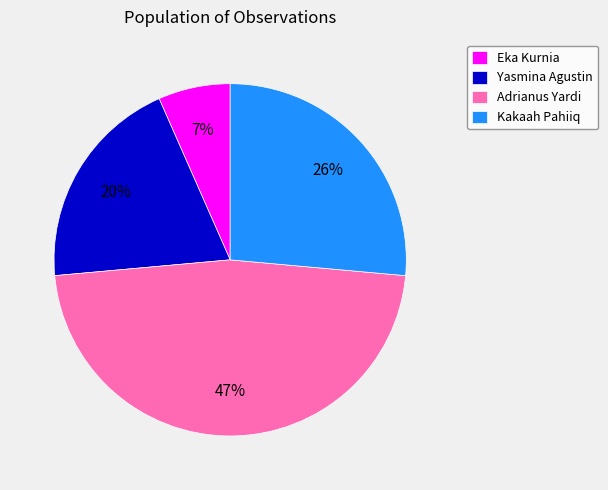

What percentage is the Kakaah Pahiiq slice, to the nearest percent?

26%